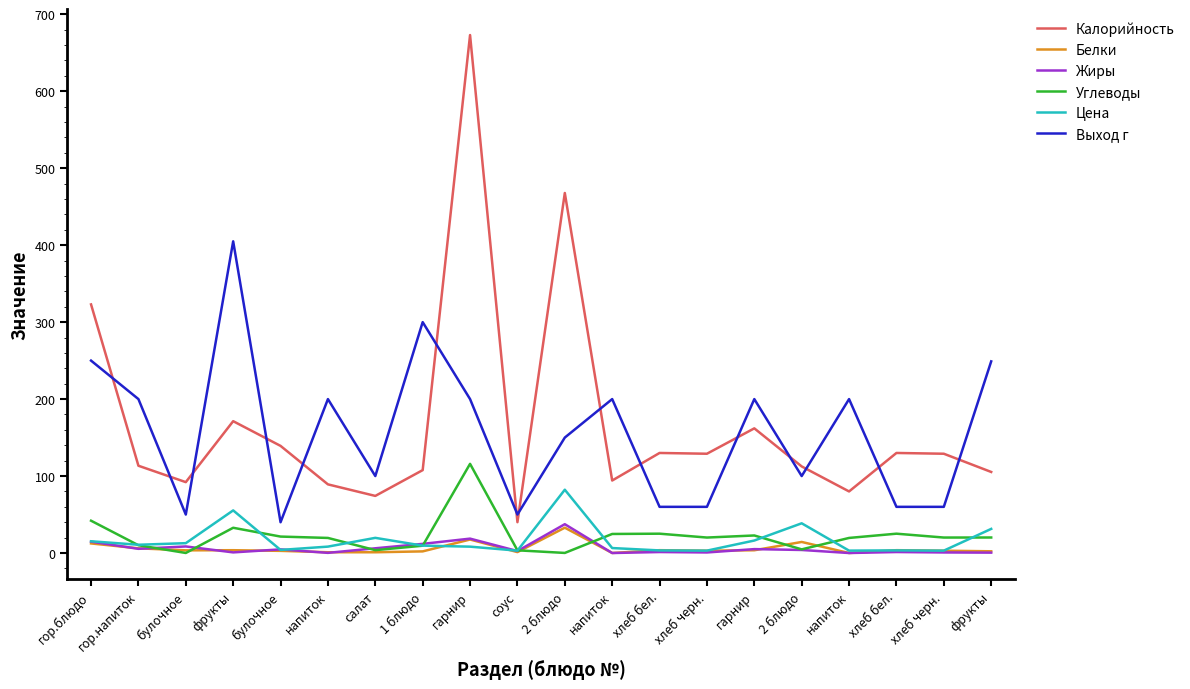

Which series changed the most between гор.напиток and напиток?

Калорийность